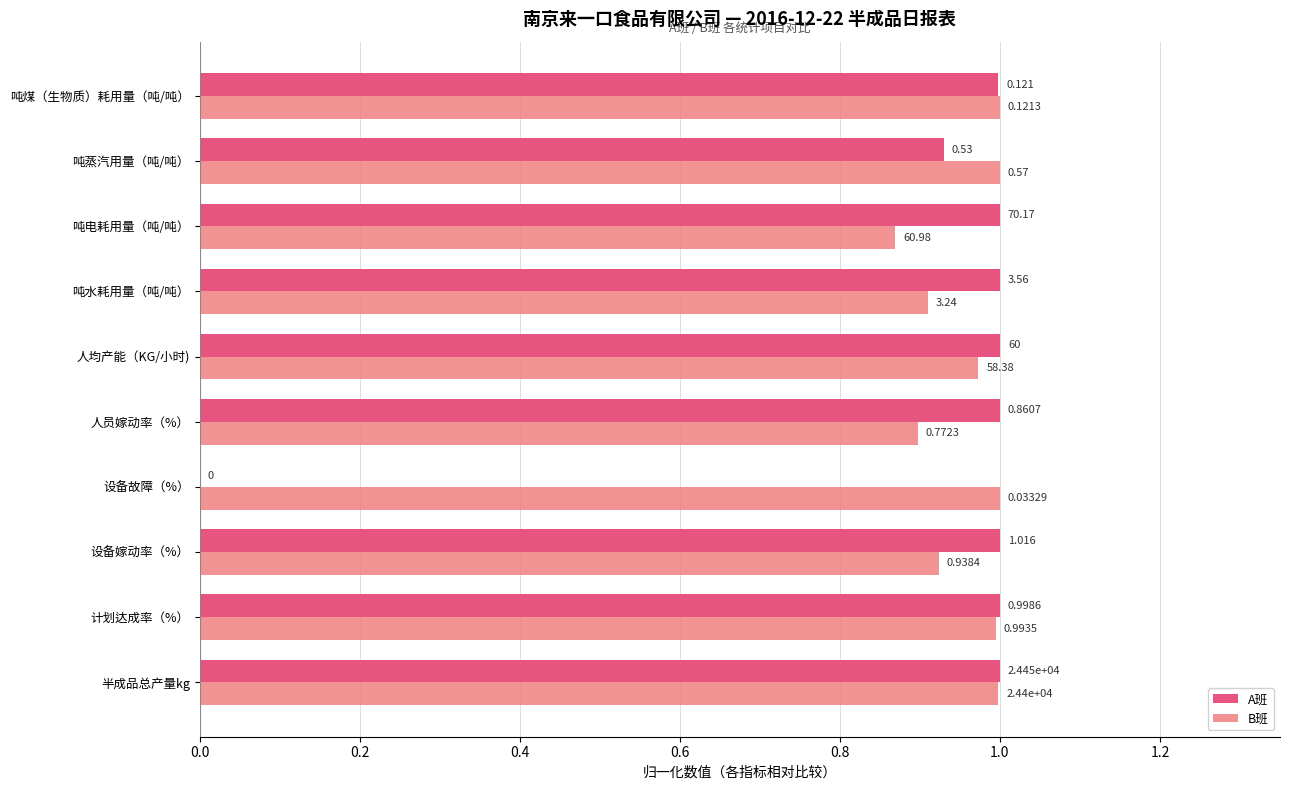

What are all the series names shown in the legend?

A班, B班